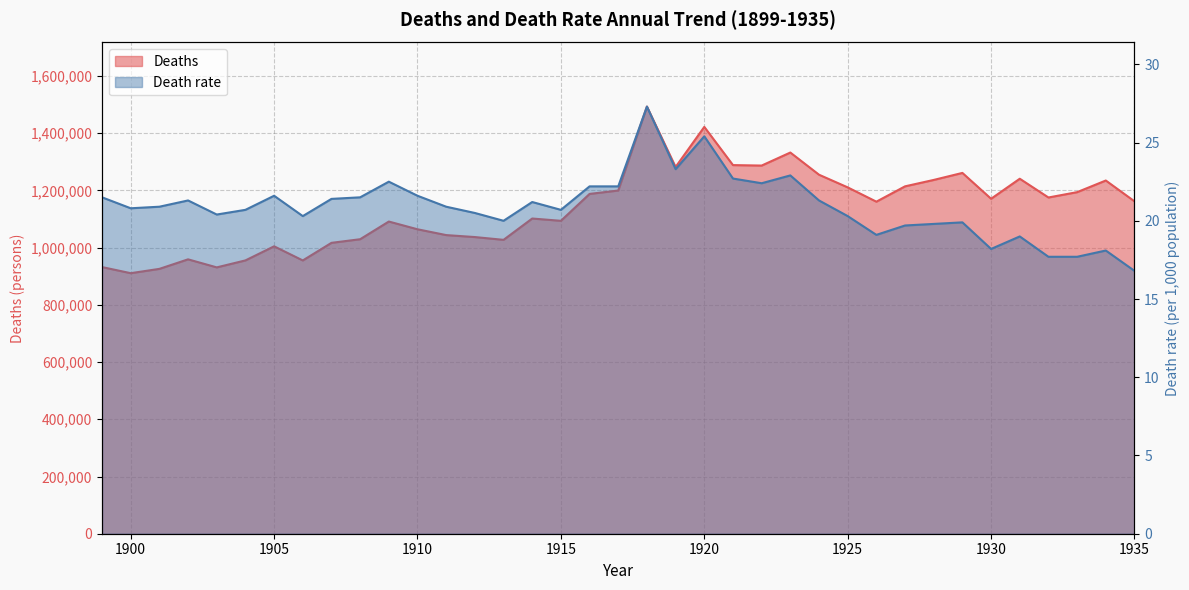

Does the chart have visible grid lines?

Yes